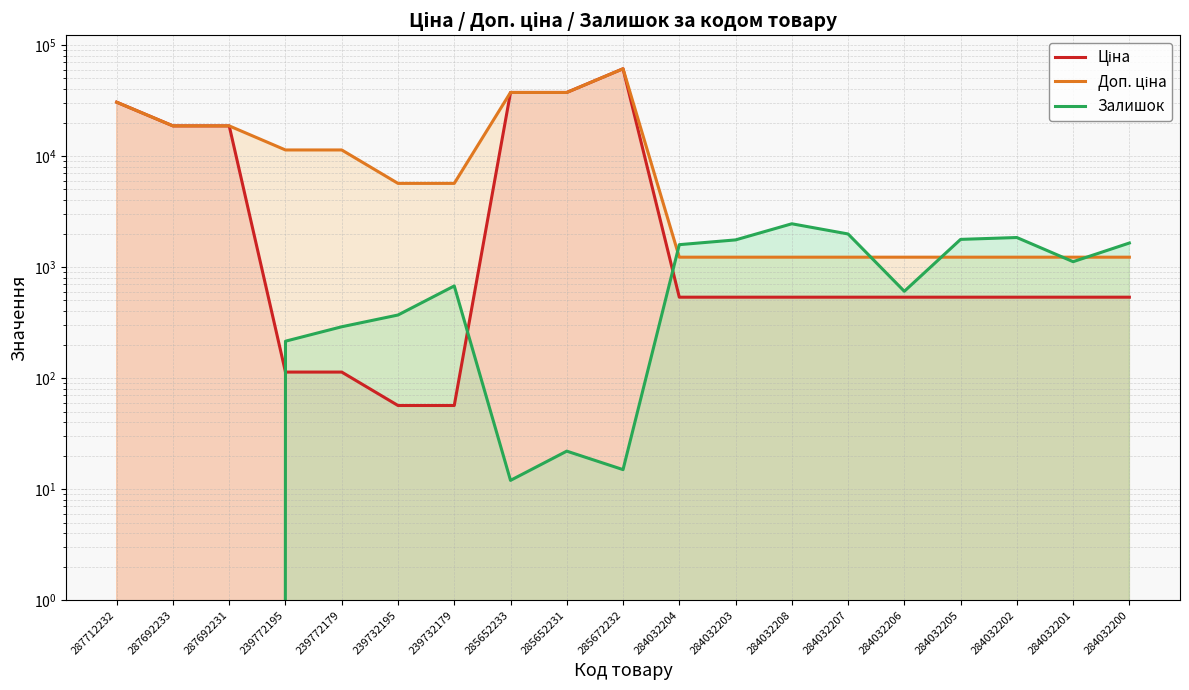

Which label corresponds to the largest value in the chart?

285672232